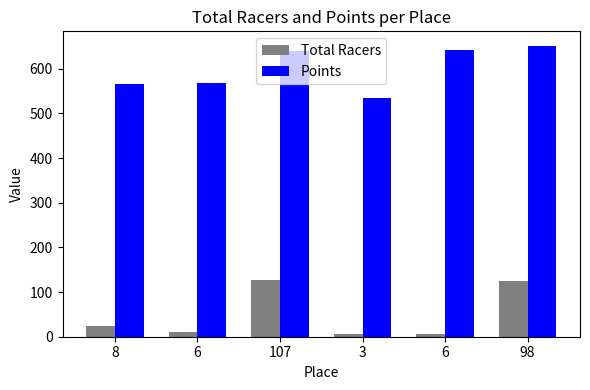

Which has a higher value, 8 or 6?

8